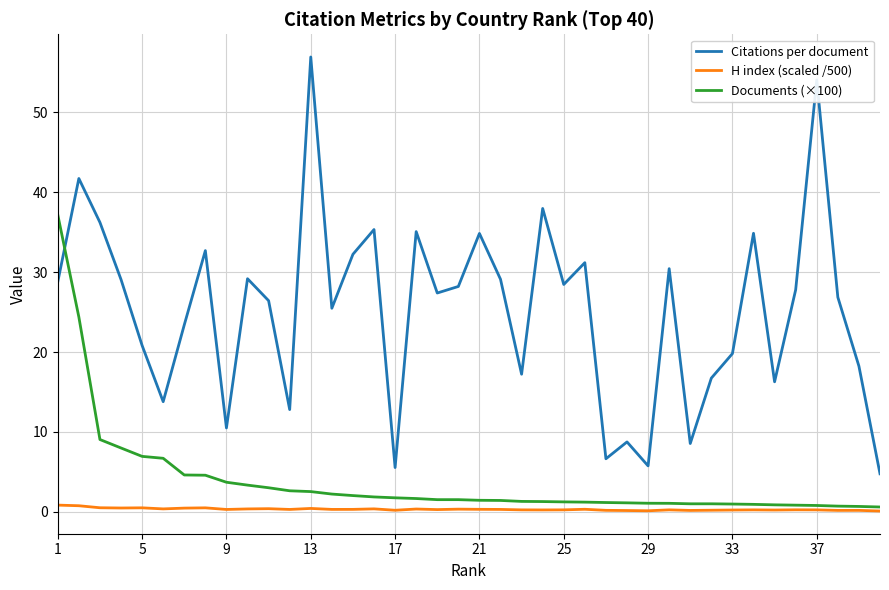

How many categories are shown in the chart?

40